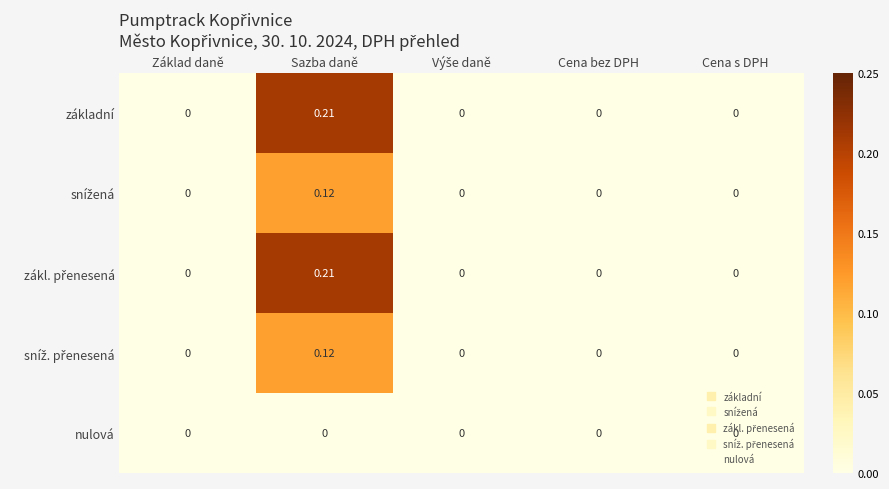

At which category is the sum across all series the highest?

Sazba daně